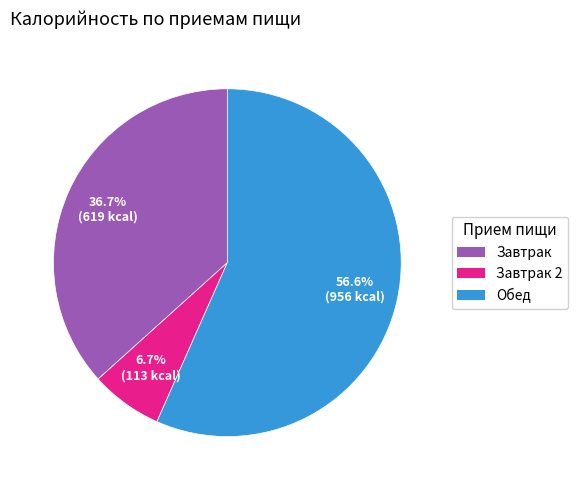

To the nearest percent, what is the combined percentage of Завтрак 2 and Завтрак?

43%